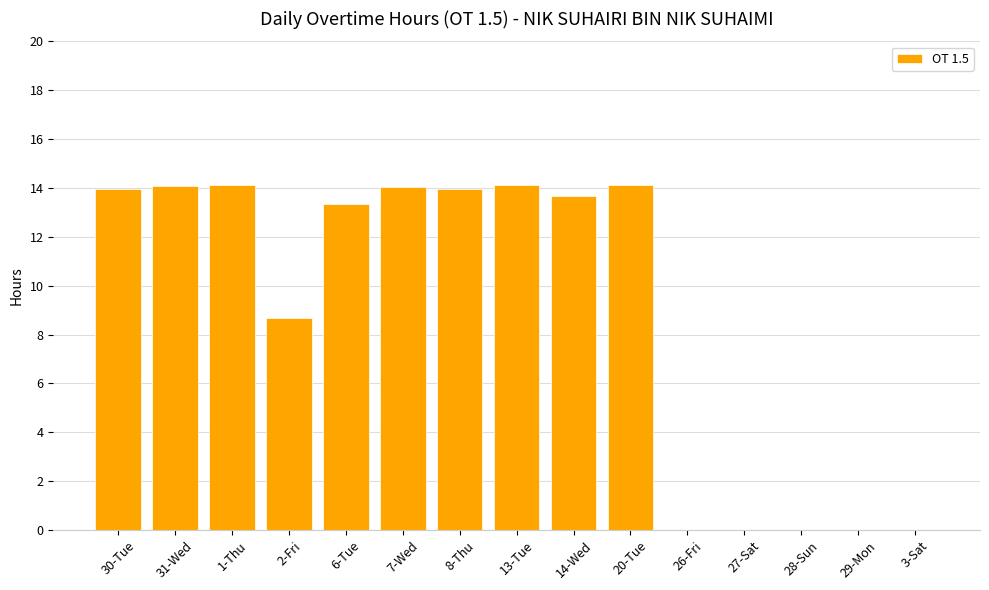

How many categories are shown in the chart?

15